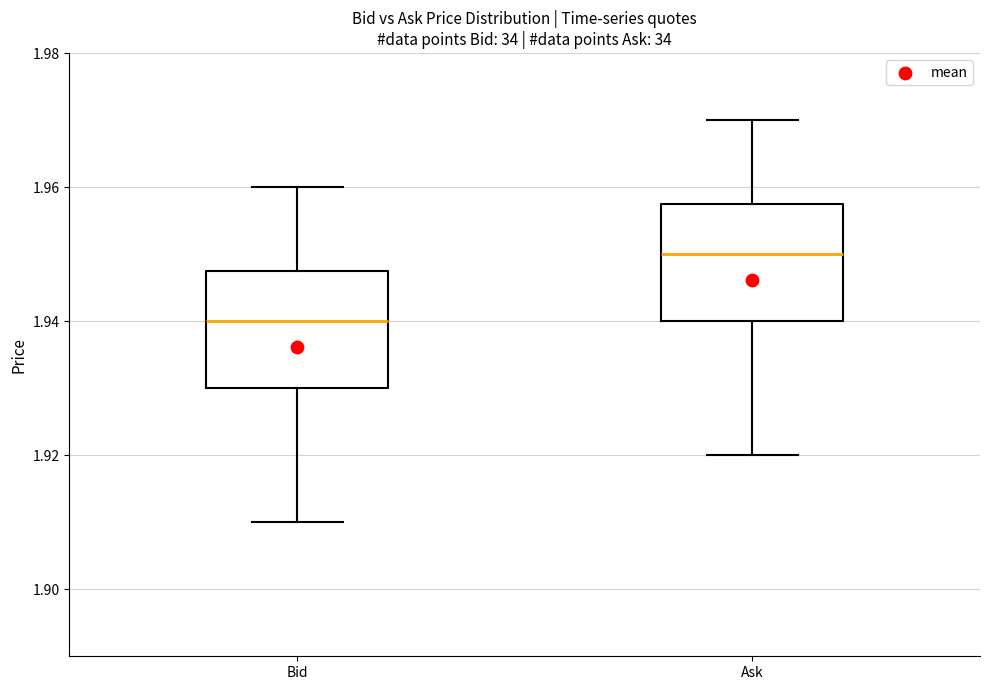

Reading left to right, read every box against the y-axis: the position of its median line, the range the box covers, and the ends of its whiskers. The values are not printed on the chart, so give them approximately, as read against the axis.

Bid: median 1.940, box 1.930 to 1.948, whiskers 1.910 to 1.960
Ask: median 1.950, box 1.940 to 1.958, whiskers 1.920 to 1.970